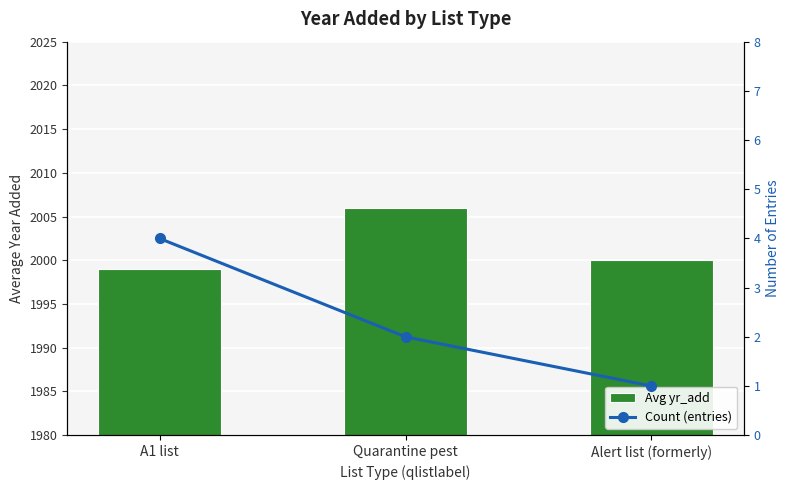

How many categories are shown in the chart?

3